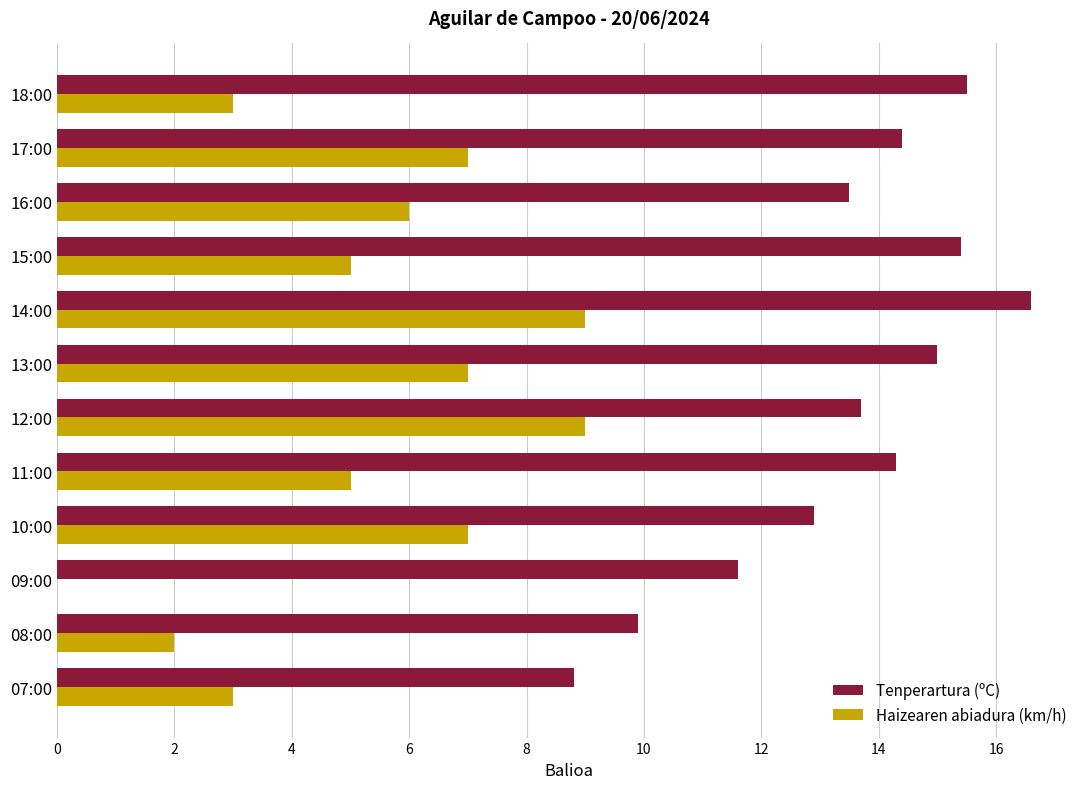

What is the total value across all series at 11:00?

19.3